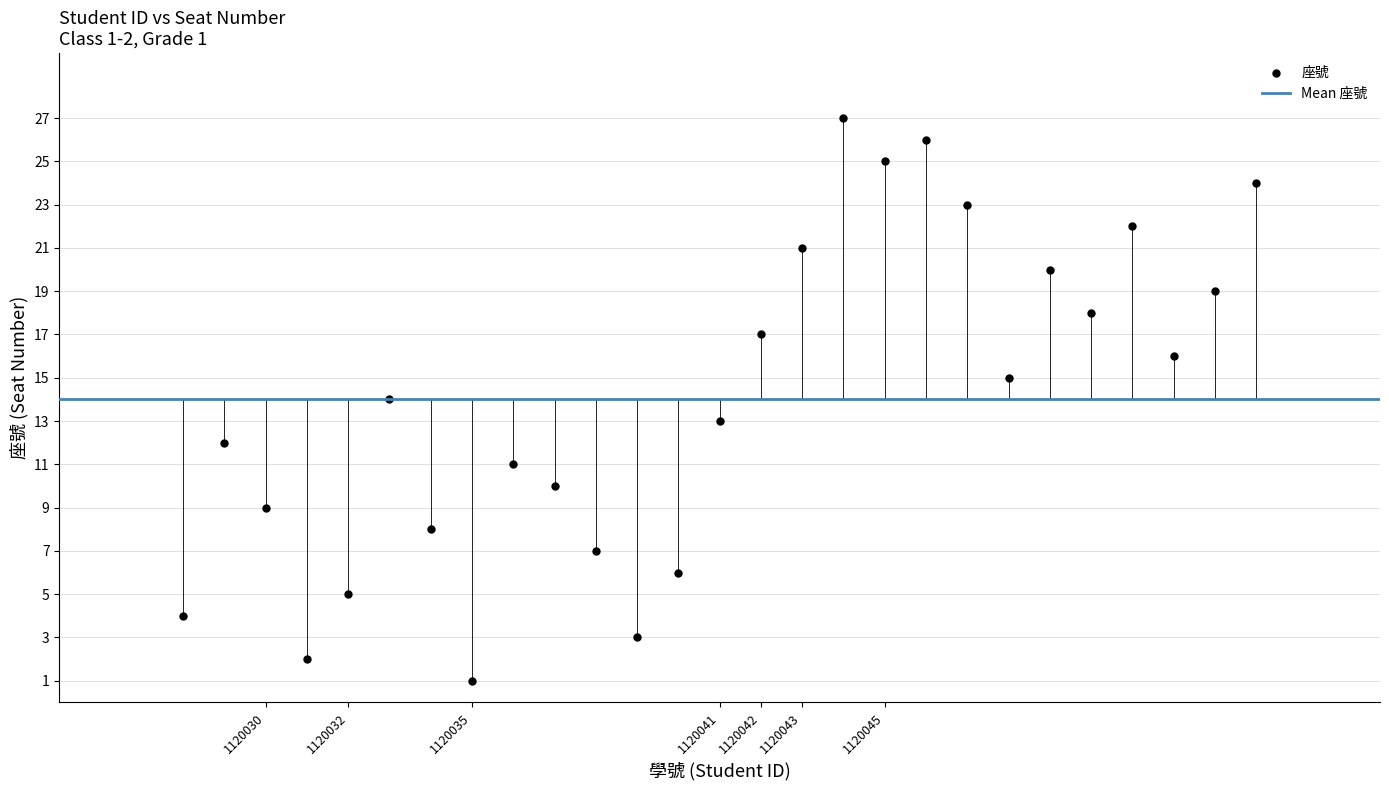

What is the range of Y values (max minus min)?

26